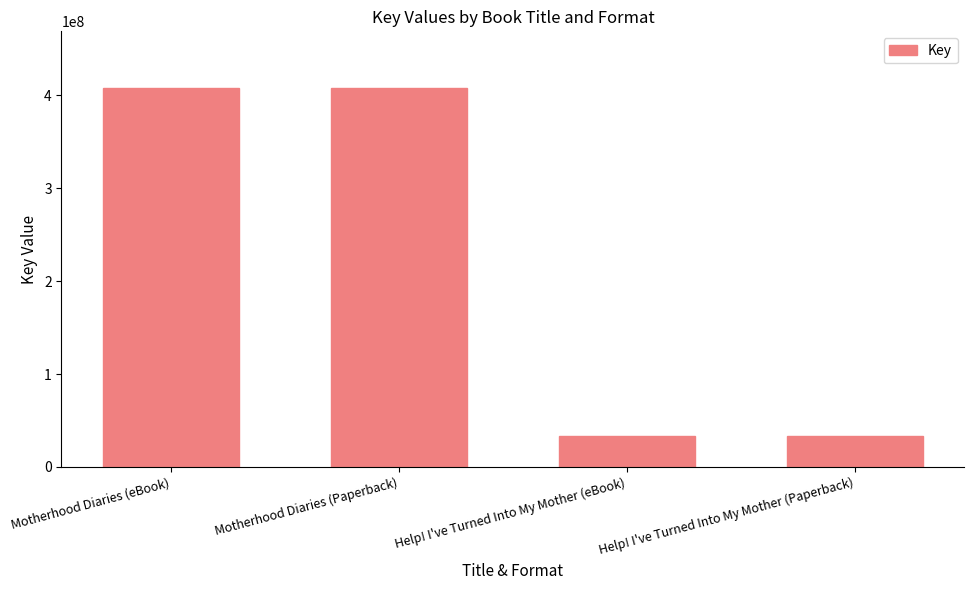

What is the ratio of the value at Motherhood Diaries (Paperback) to the value at Help! I've Turned Into My Mother (Paperback)?

12.3